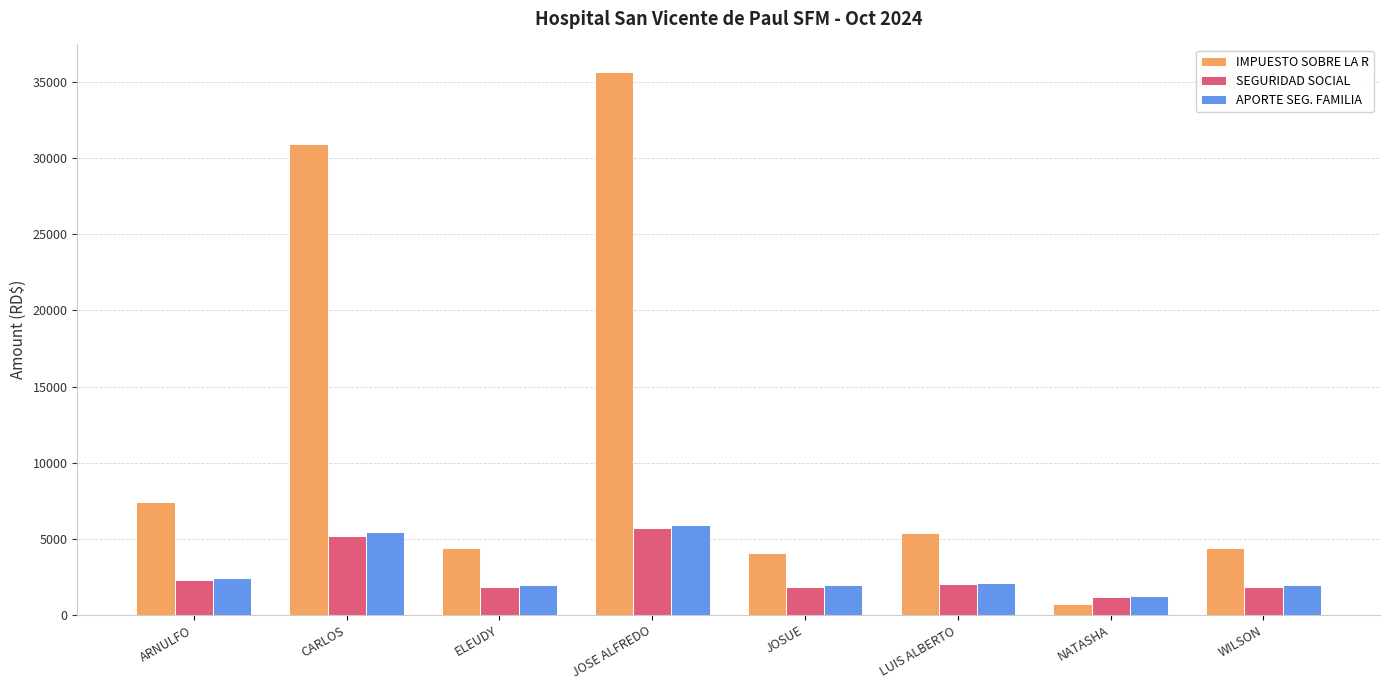

What is the minimum value shown in the chart?

724.9